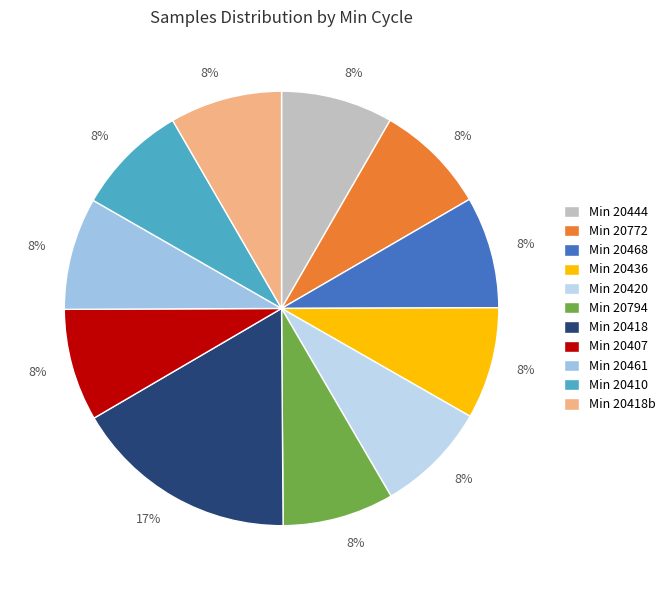

What is the largest slice in the pie chart?

Min 20418